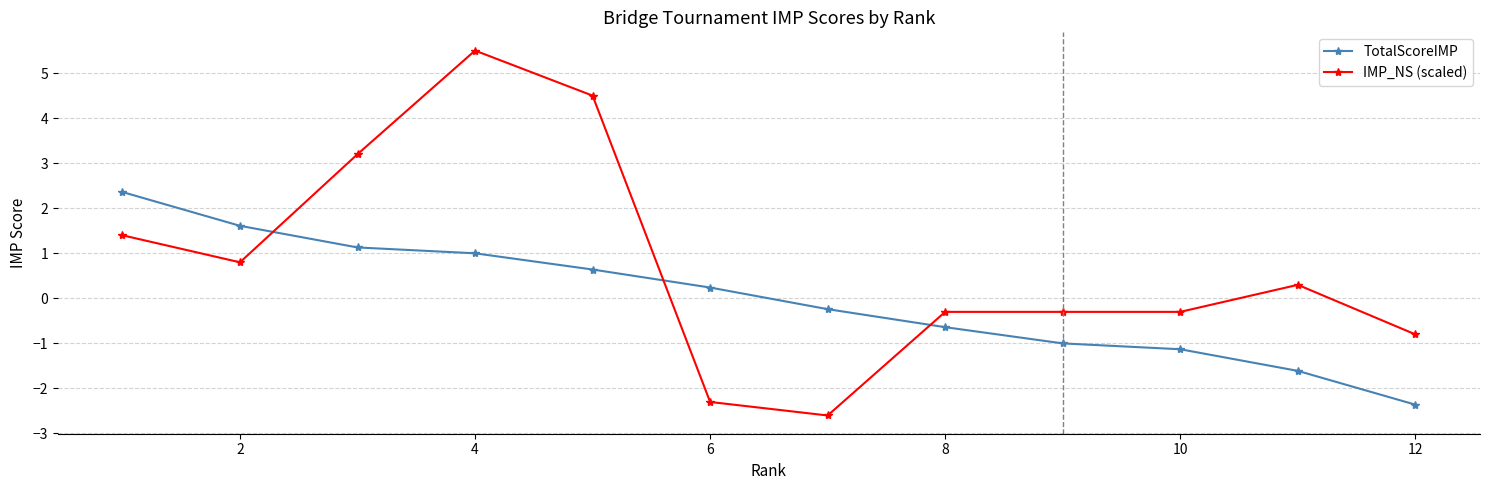

What is the highest value of the IMP_NS (scaled) series?

5.5